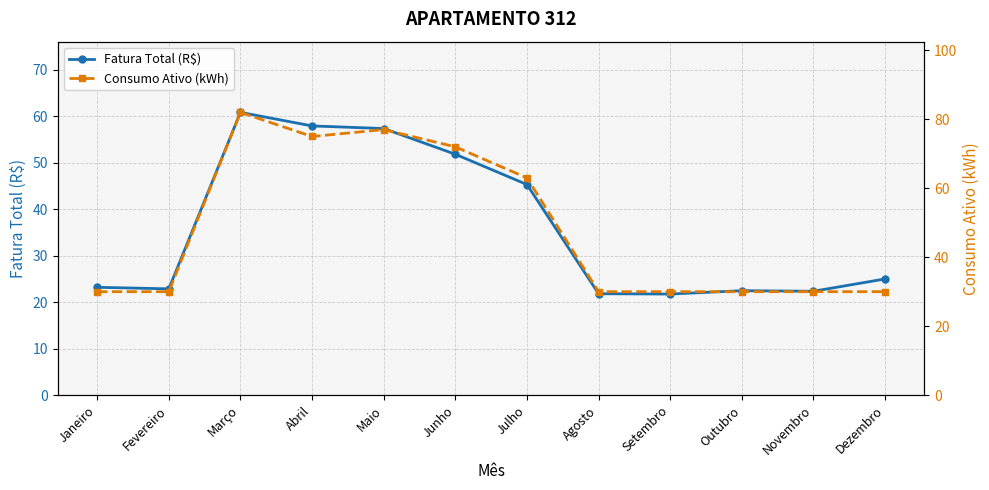

What is the maximum value shown in the chart?

82.0